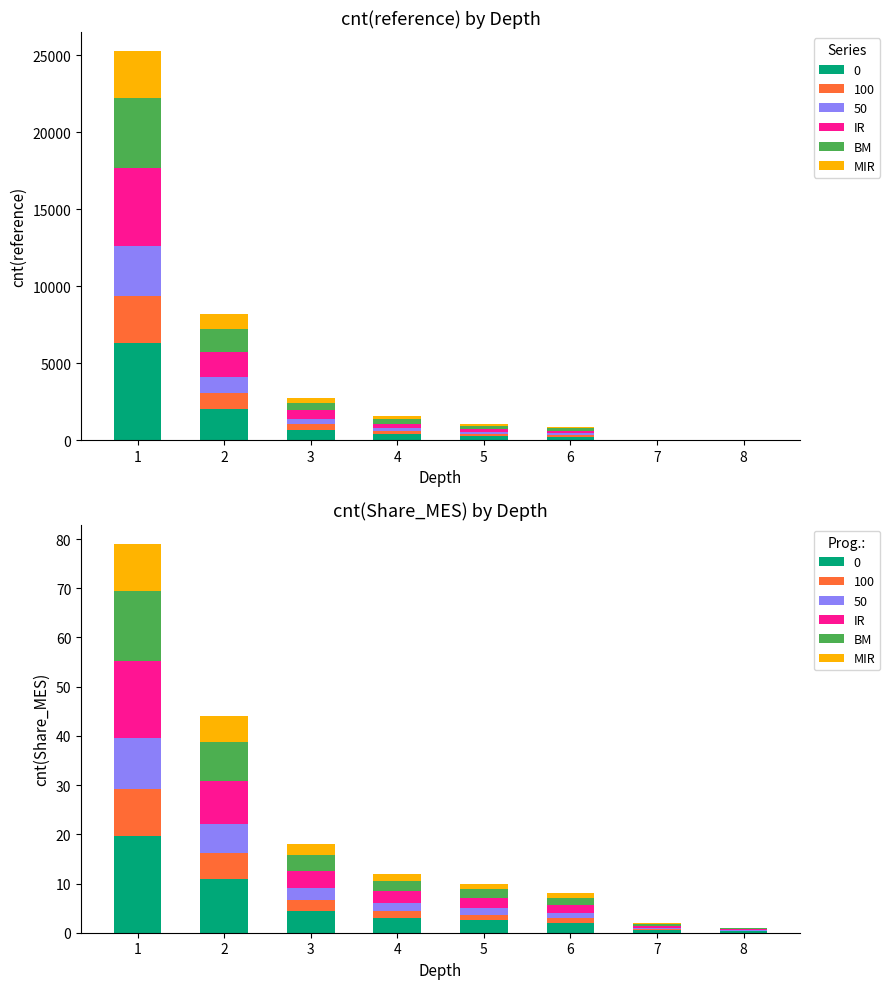

What is the value of the BM bar at the 4th from the left?

2.2